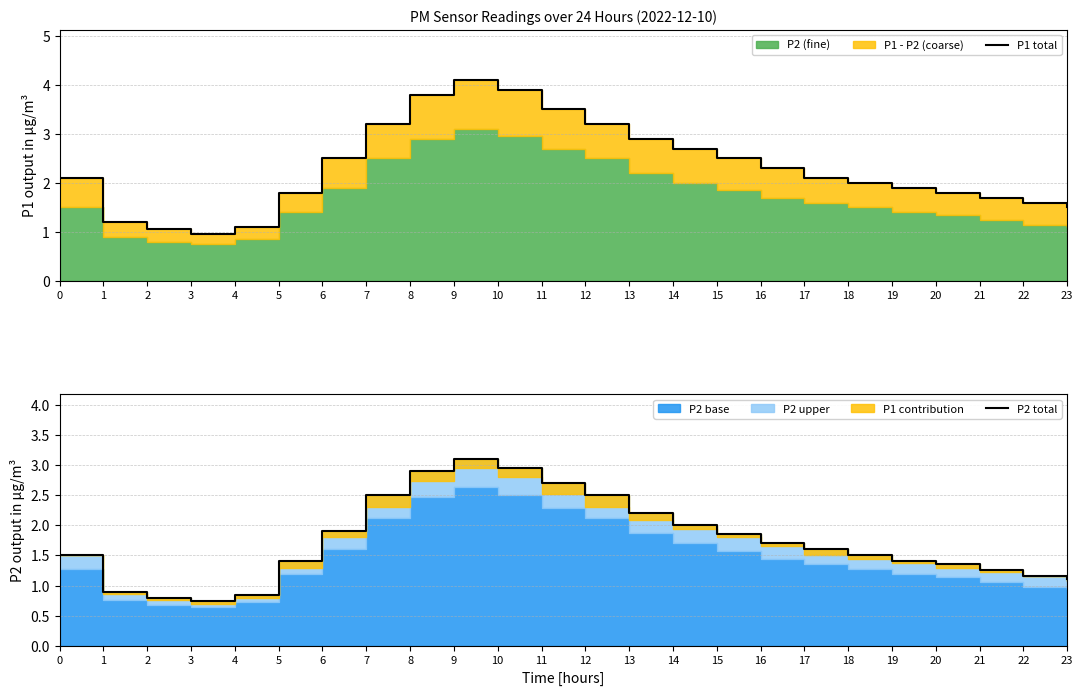

Does the chart display data point markers on the line(s)?

No